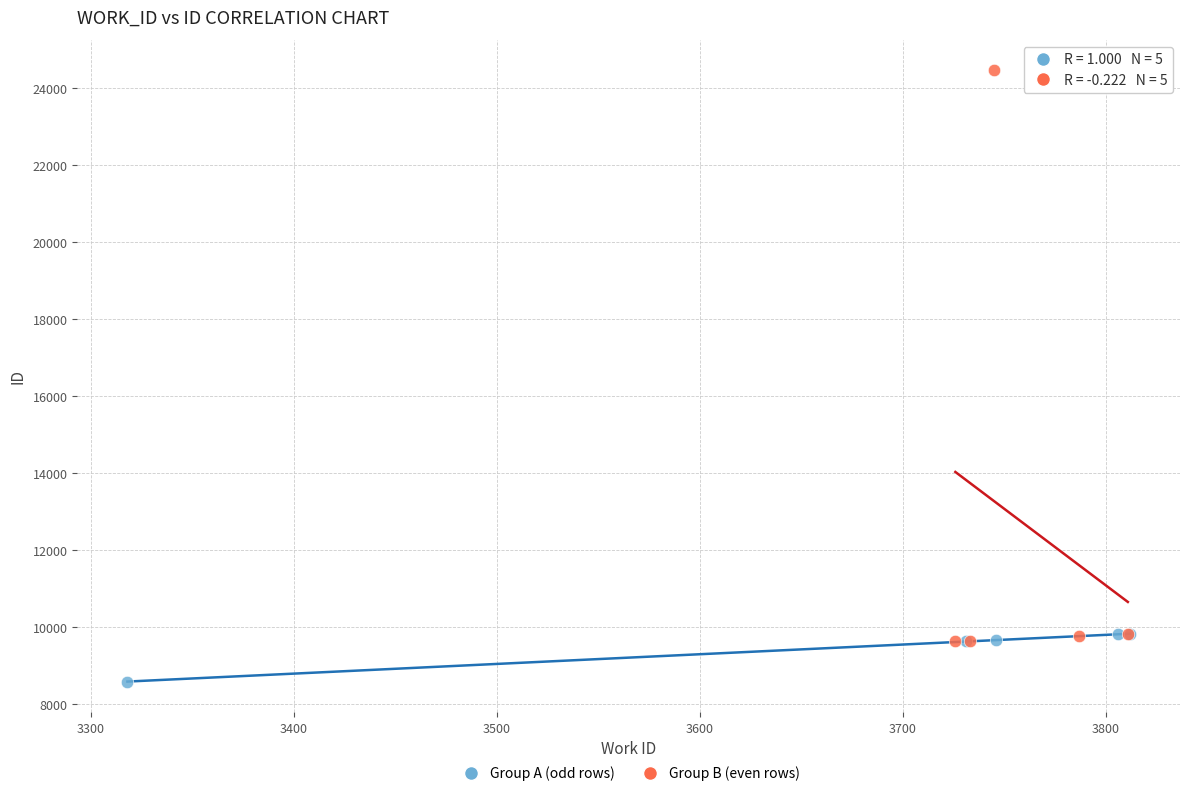

Which series has the largest Y range (max minus min)?

Group B (even rows)